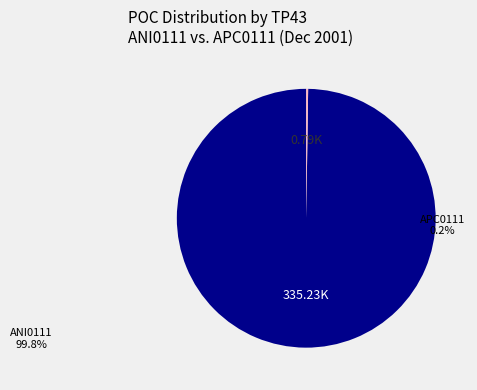

Is there a majority slice in this chart?

Yes